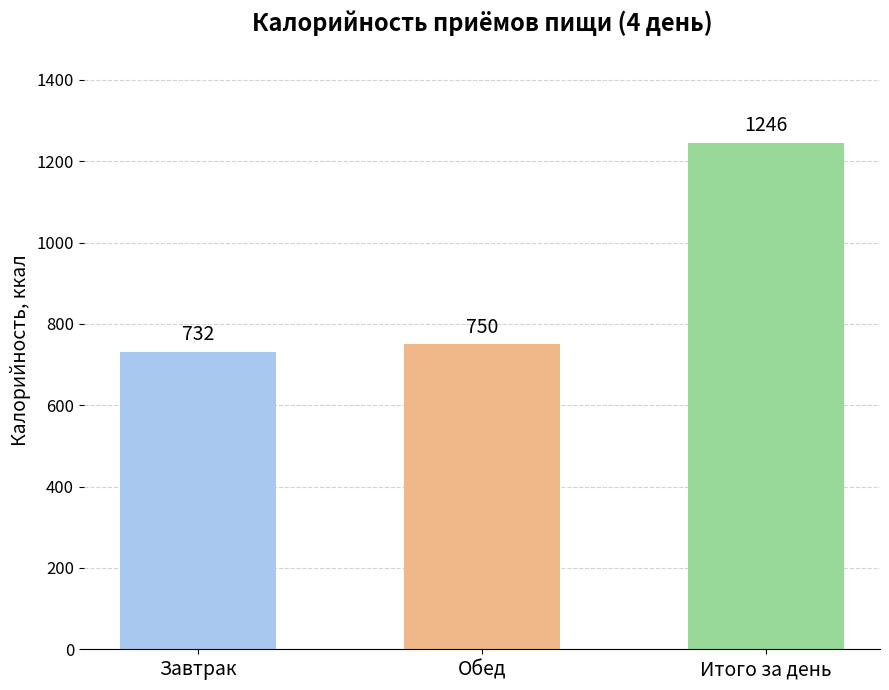

Rank the categories by value from highest to lowest.

Итого за день, Обед, Завтрак